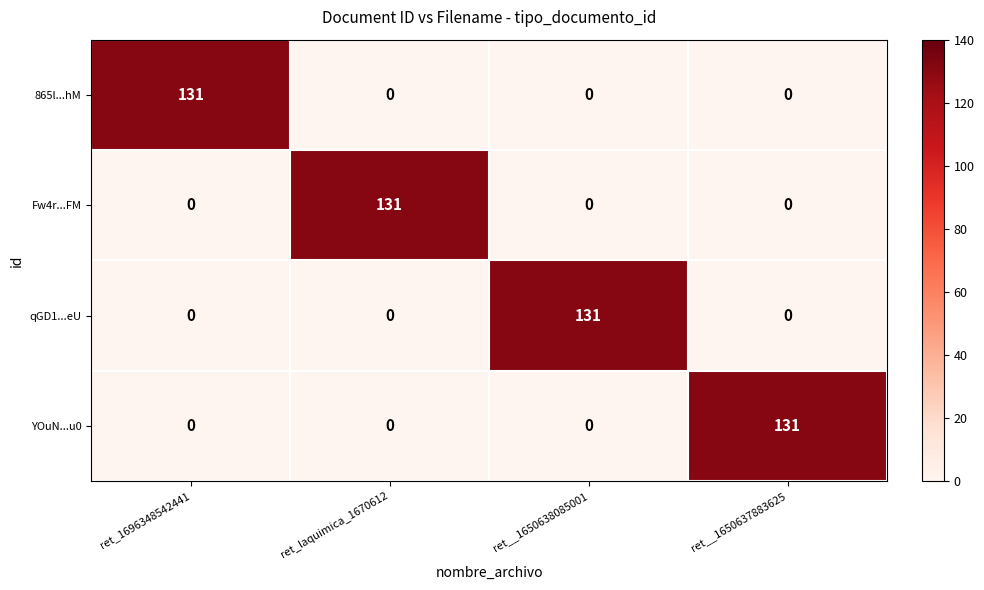

Count the 865l...hM values in the range 0 to 131.

4